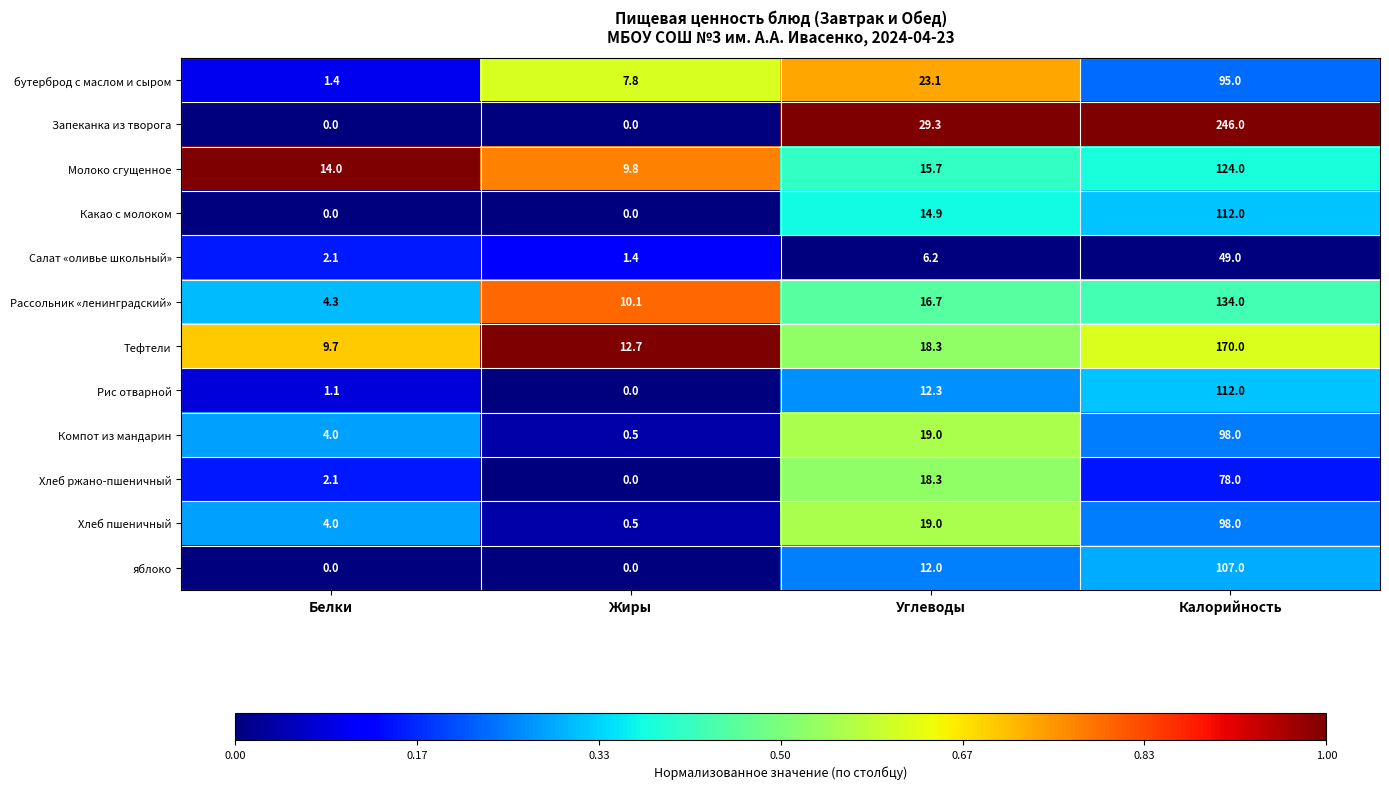

What is the difference between the Салат «оливье школьный» values at Углеводы and Белки?

4.1